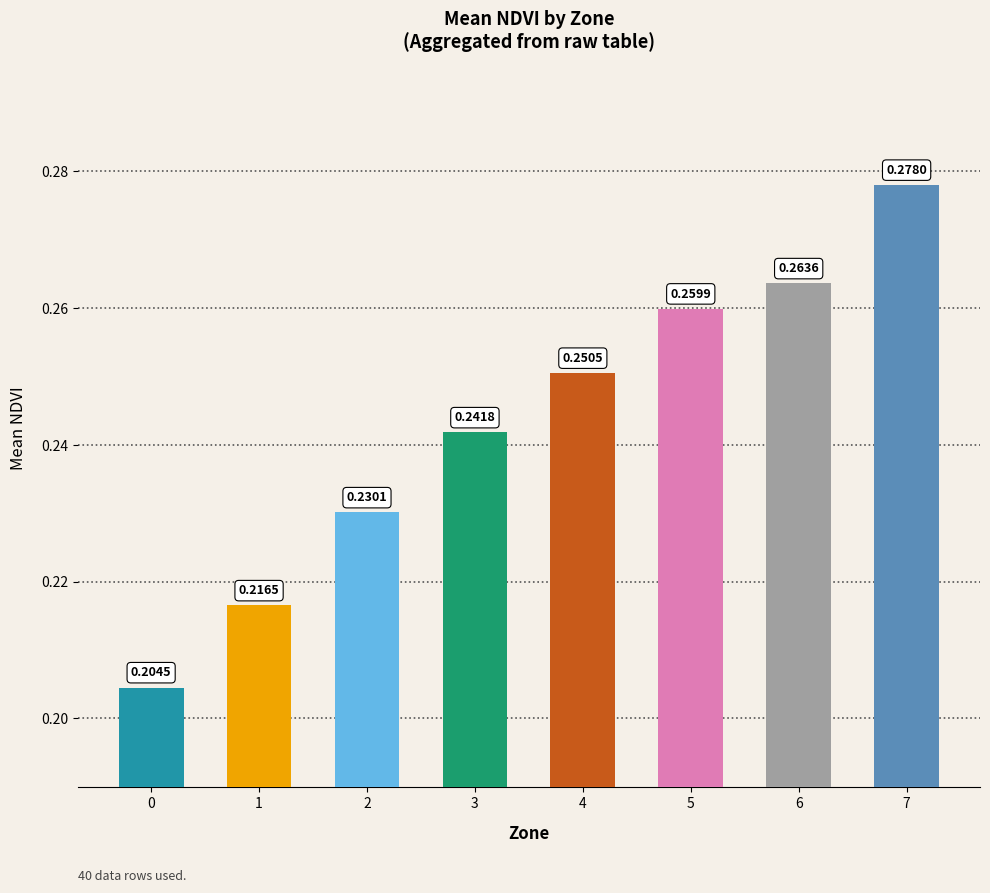

Which has a higher value, 4 or 2?

4